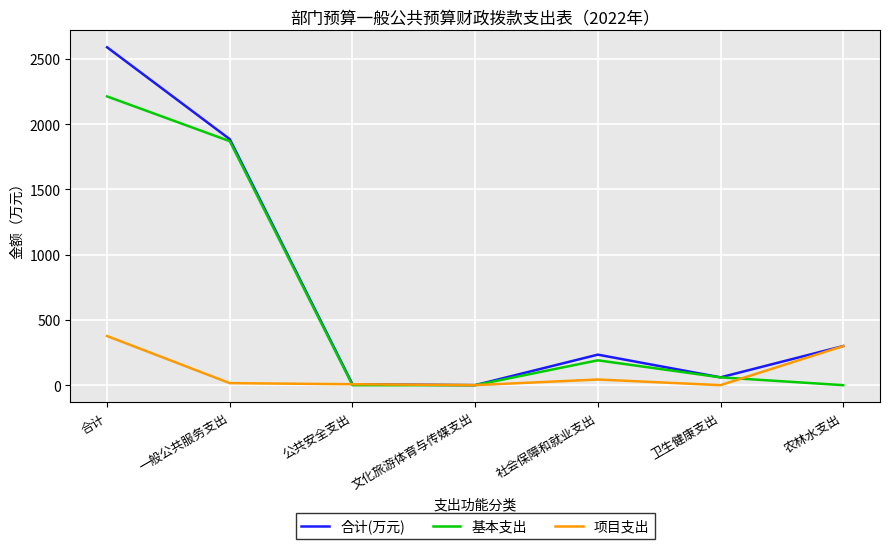

What are all the series names shown in the legend?

合计(万元), 基本支出, 项目支出